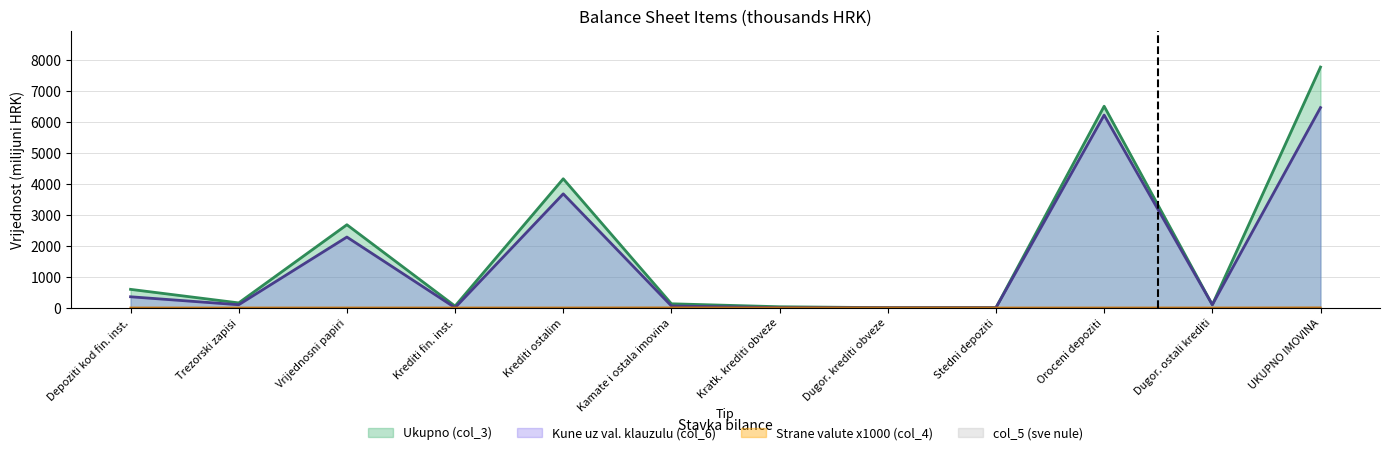

Which series has the largest range (max minus min)?

Ukupno (col_3)